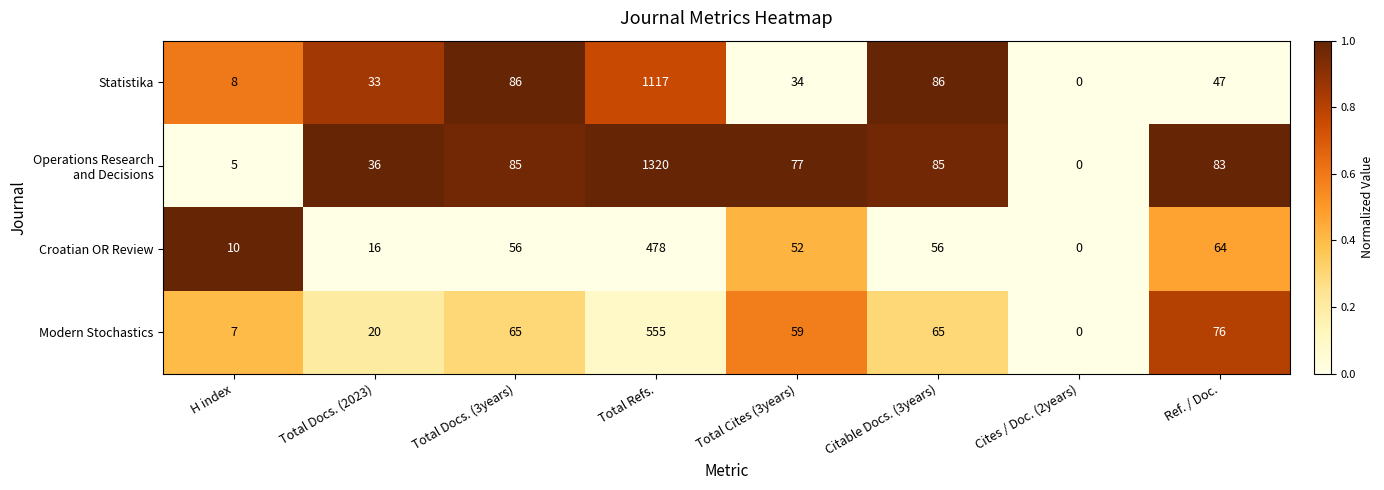

True or false: Croatian OR Review has a value of 28 at Citable Docs. (3years).

False